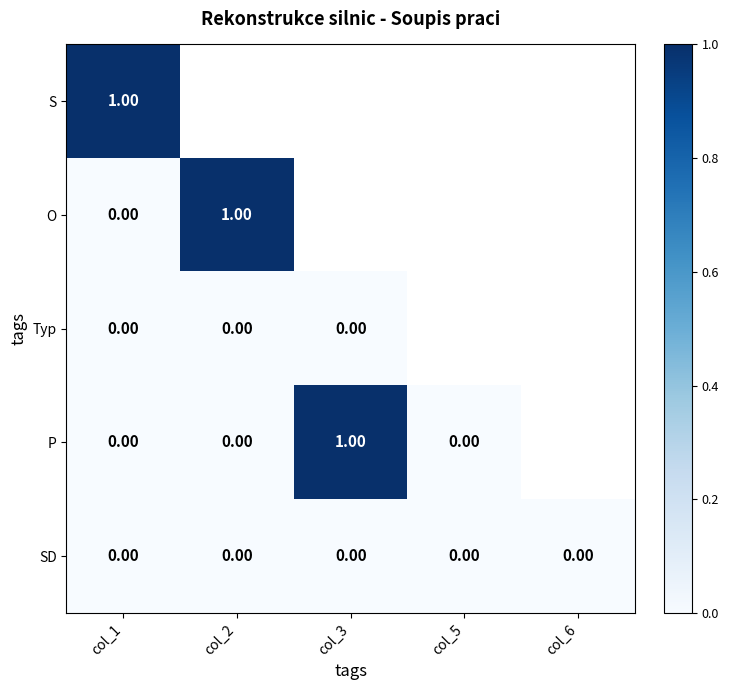

How many categories are shown in the chart?

5